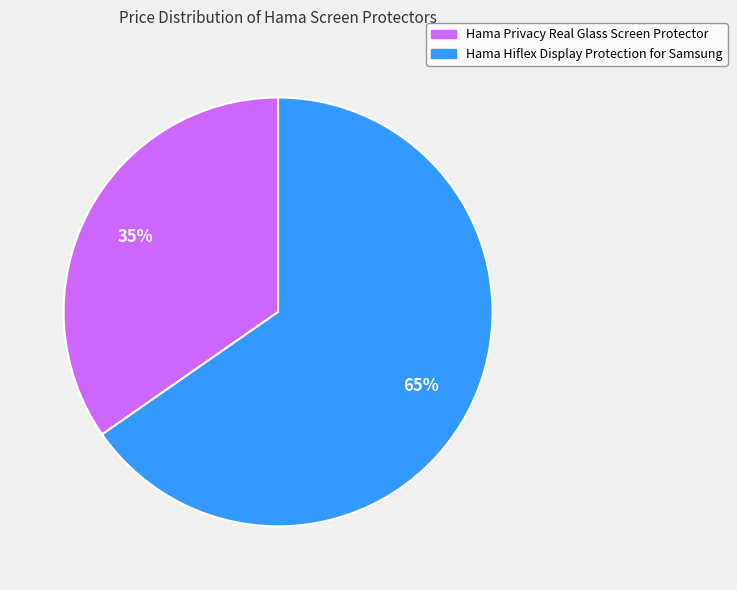

Which slice is the smallest?

Hama Privacy Real Glass Screen Protector